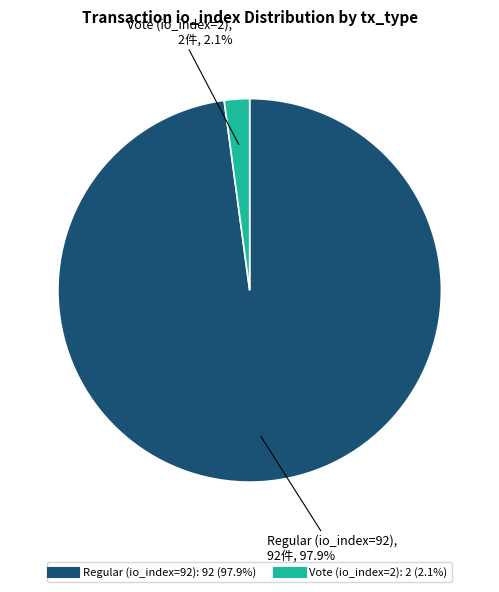

Is it true that Vote (io_index=2) is 2% of the pie?

True